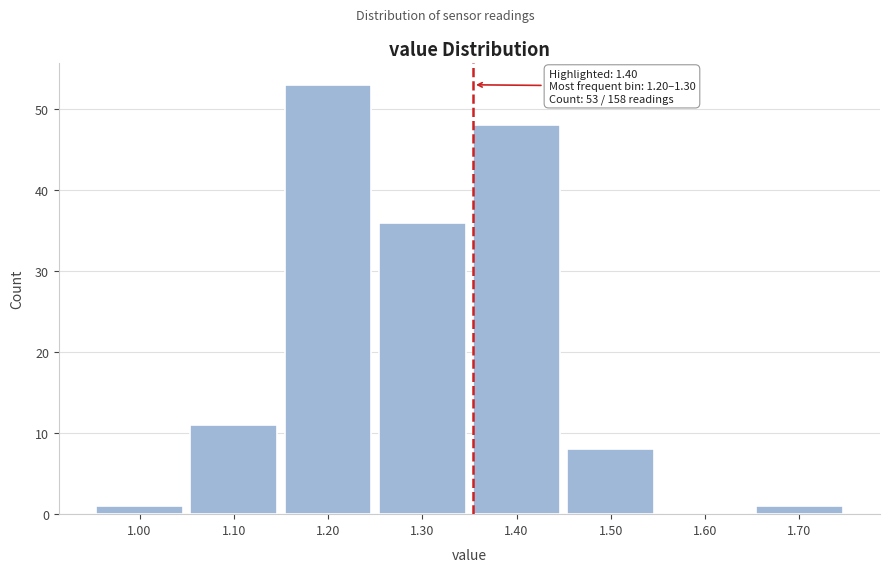

Reading left to right, what are all the values shown in this chart?

1.00=1	1.10=11	1.20=53	1.30=36	1.40=48	1.50=8	1.60=0	1.70=1